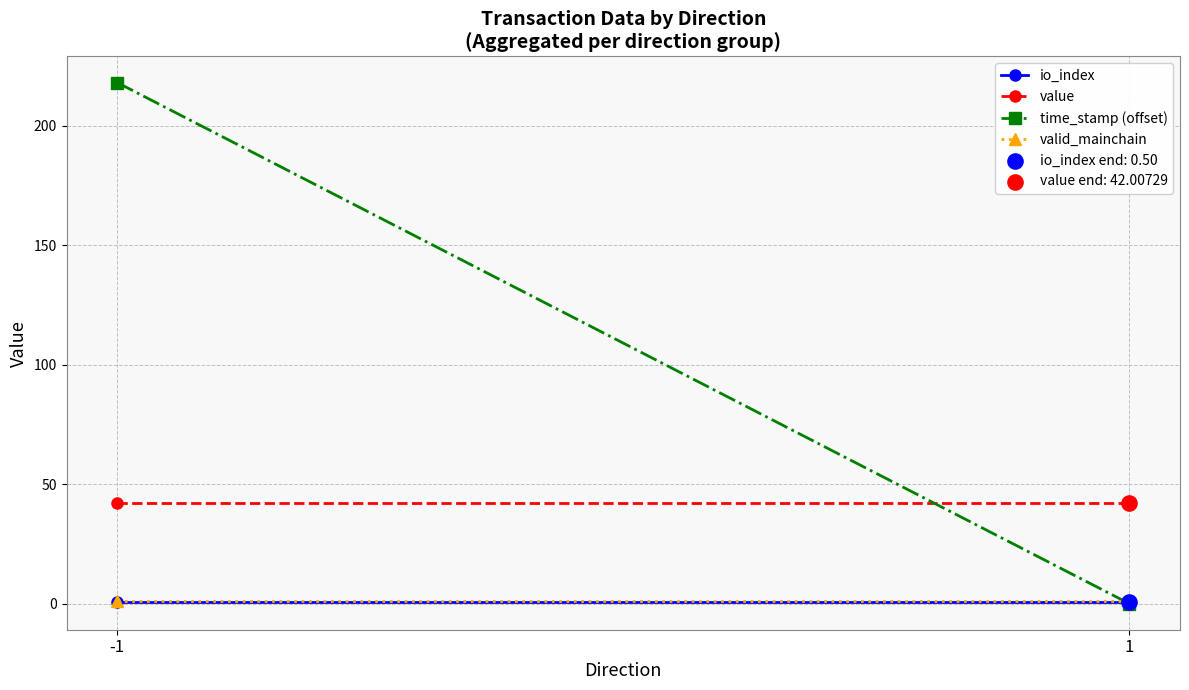

Across all data points, what is the average X value?

1.0